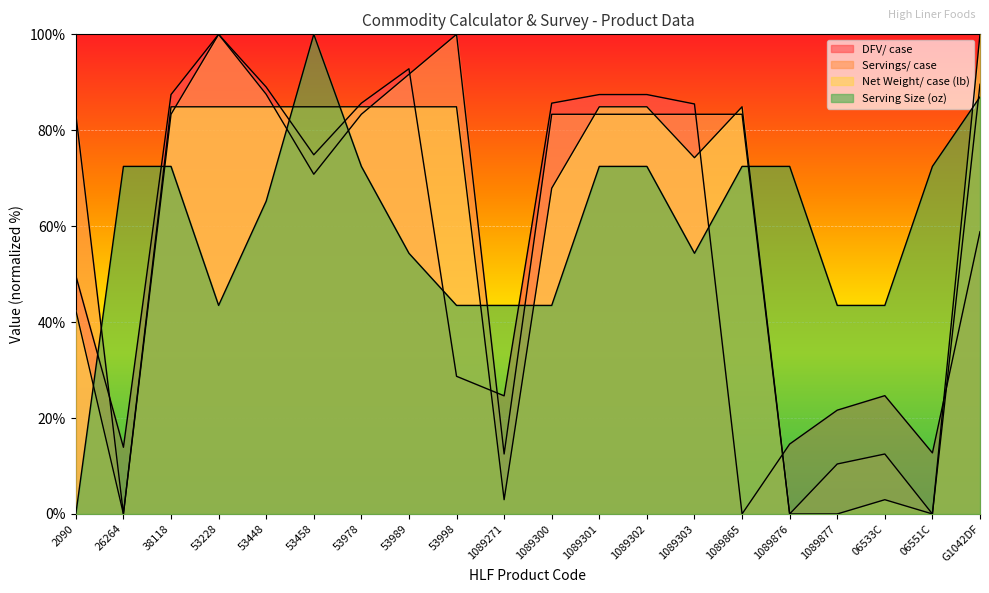

At which label does Serving Size (oz) reach its peak?

53458